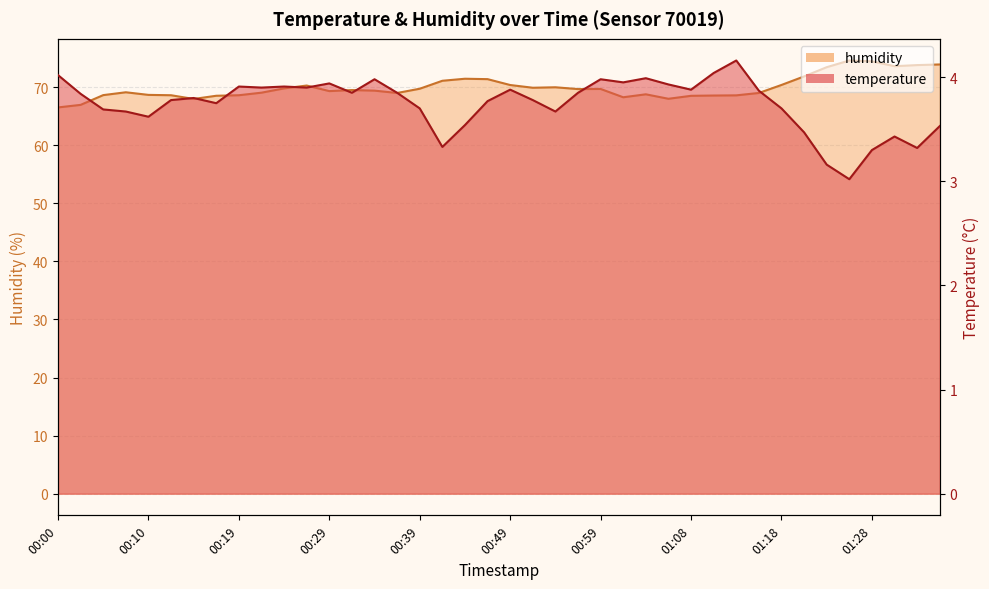

Between 00:44 and 00:17, which is larger?

00:17